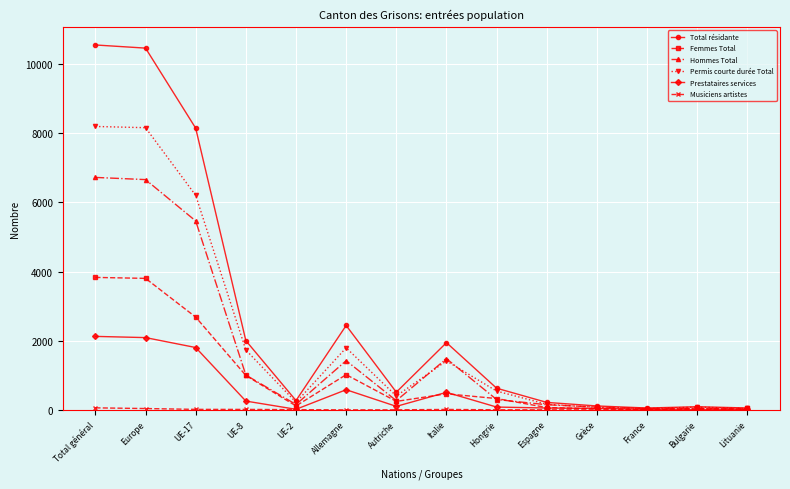

The value of Femmes Total at Grèce is 33. True or false?

True